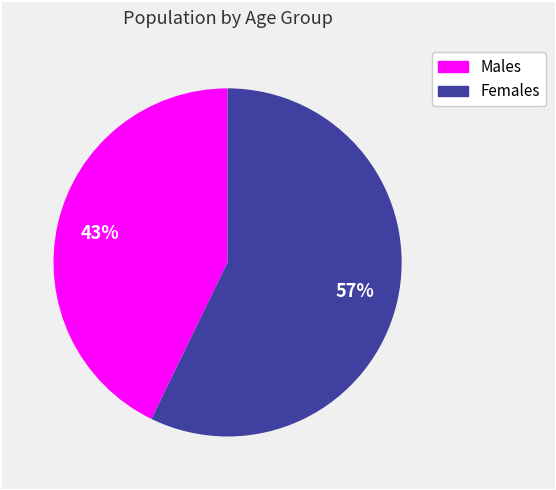

Does any single category account for the majority?

Yes